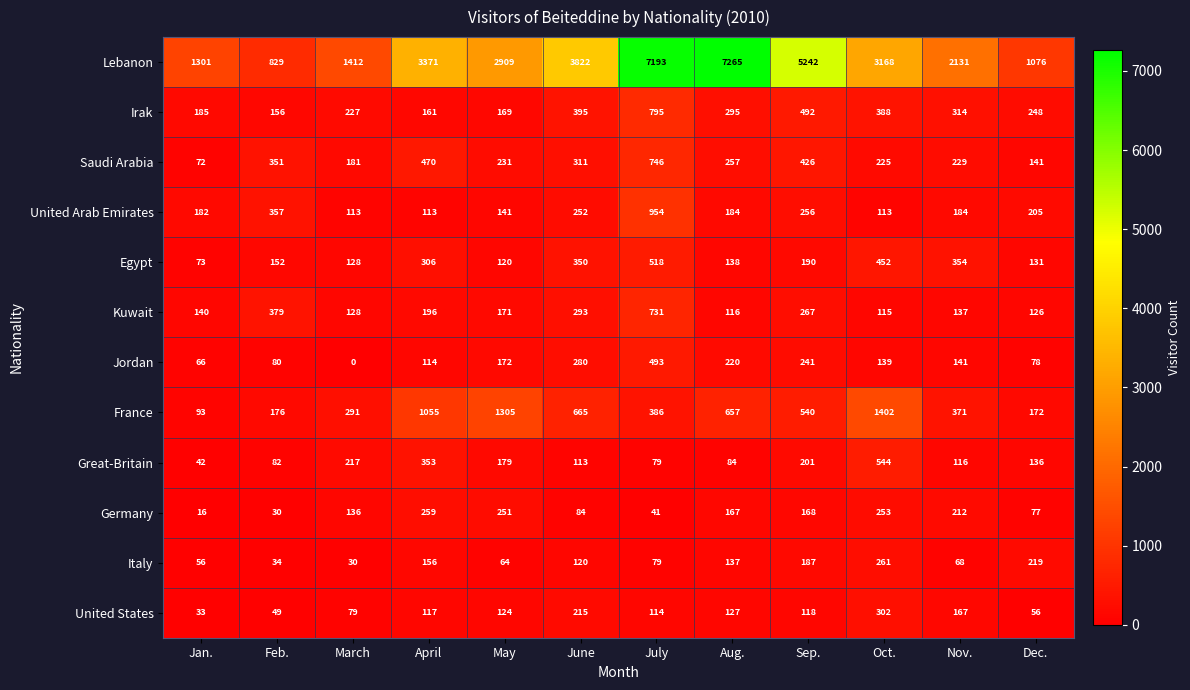

Which series has the largest total across all categories?

Lebanon